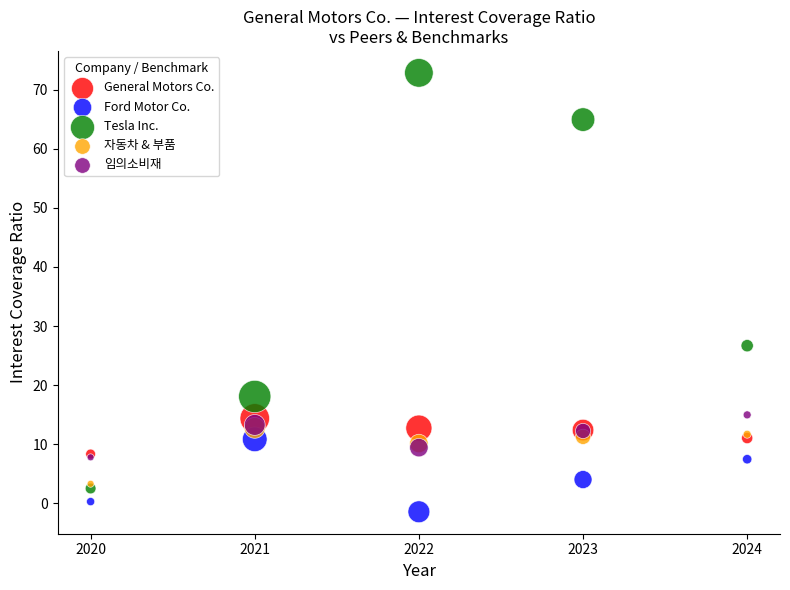

Which series contains the lowest Y value?

Ford Motor Co.